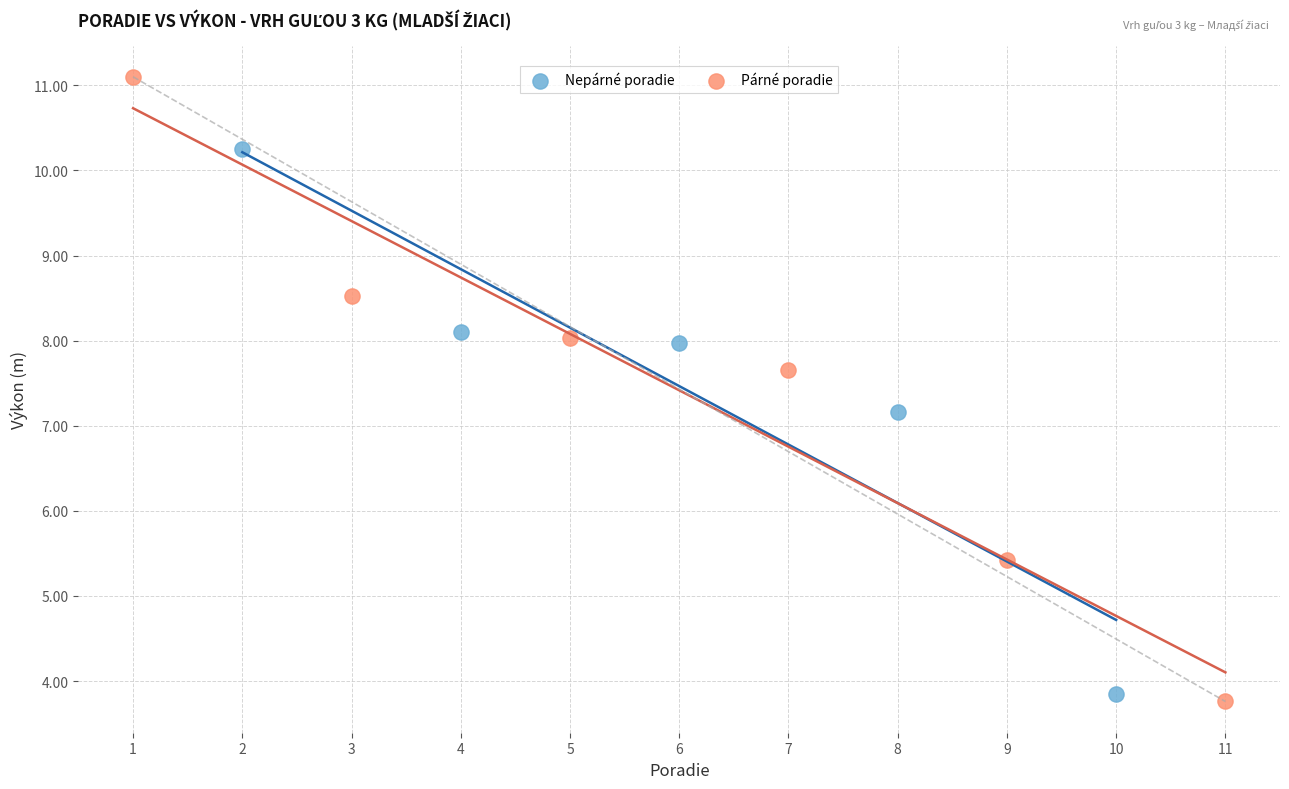

What are all the series names shown in the legend?

Nepárné poradie, Párné poradie